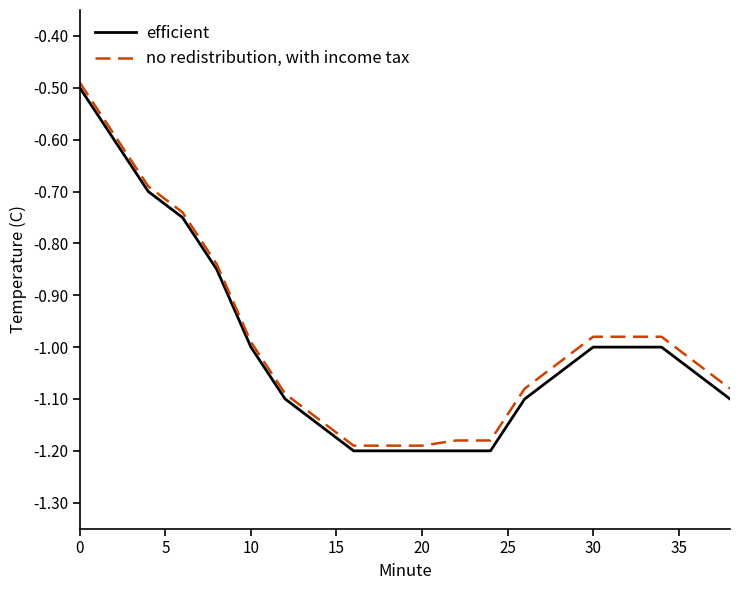

True or false: no redistribution, with income tax and efficient cross at least once.

False